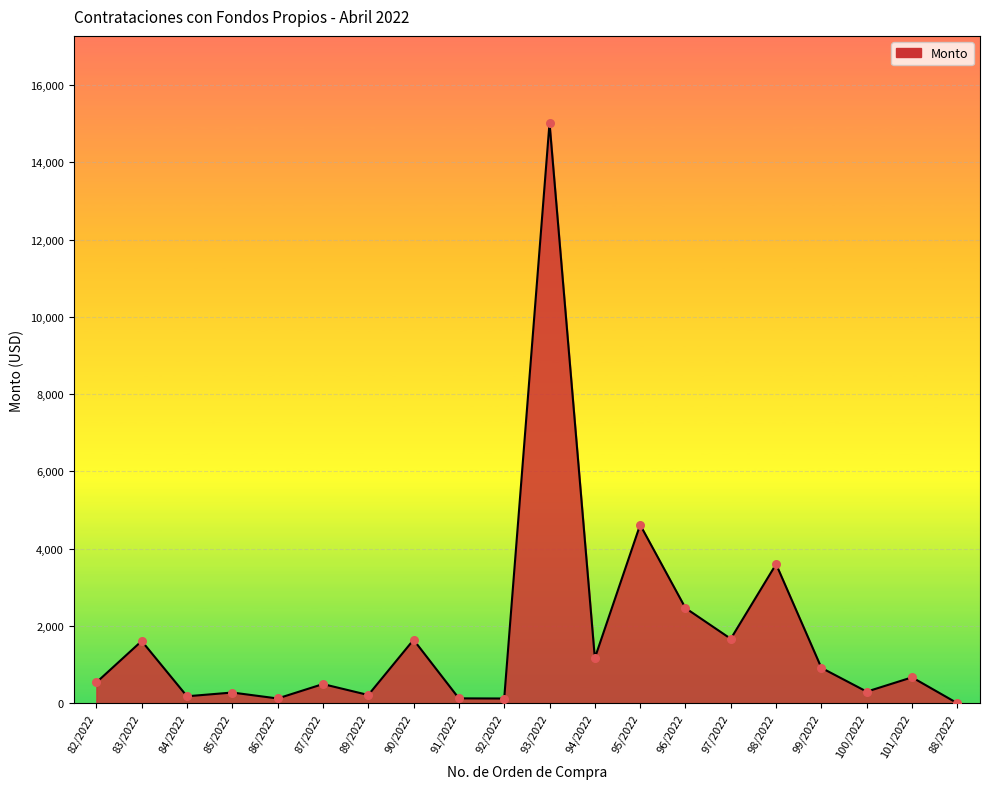

What is the change in value from 85/2022 to 94/2022?

+891.1